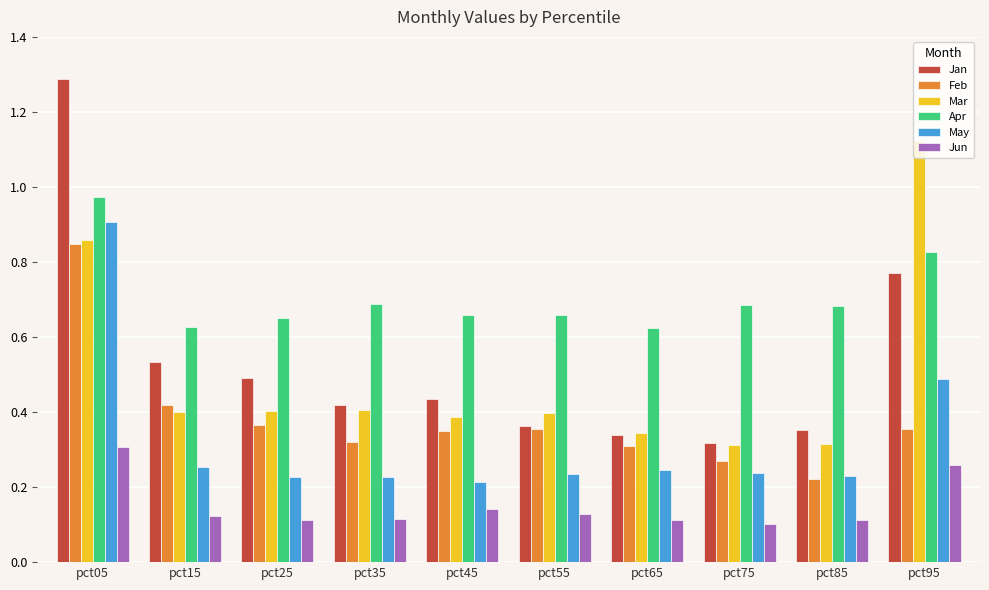

At which label does Feb reach its peak?

pct05